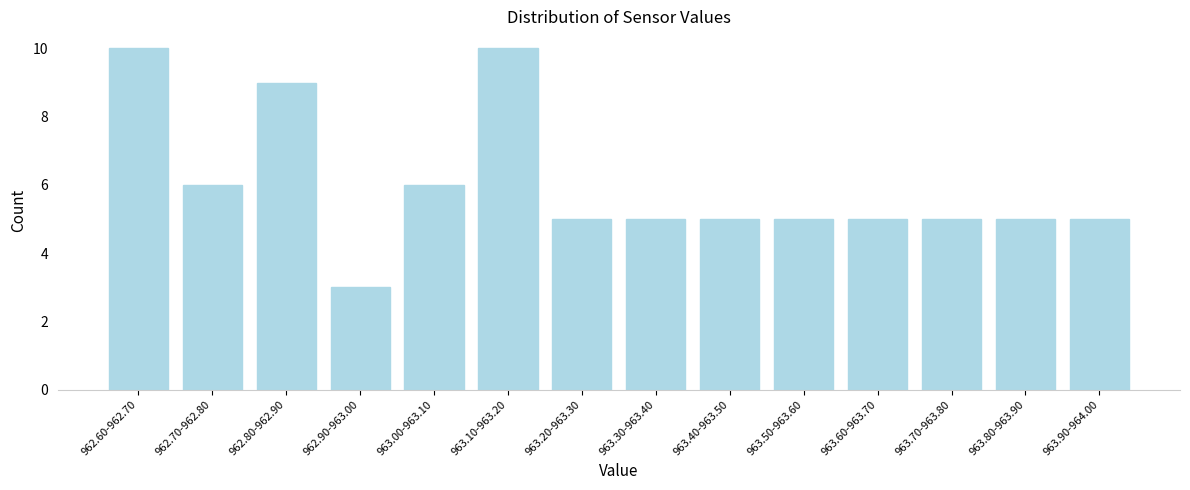

Reading right to left, transcribe all the data shown in this chart.

963.90-964.00=5	963.80-963.90=5	963.70-963.80=5	963.60-963.70=5	963.50-963.60=5	963.40-963.50=5	963.30-963.40=5	963.20-963.30=5	963.10-963.20=10	963.00-963.10=6	962.90-963.00=3	962.80-962.90=9	962.70-962.80=6	962.60-962.70=10